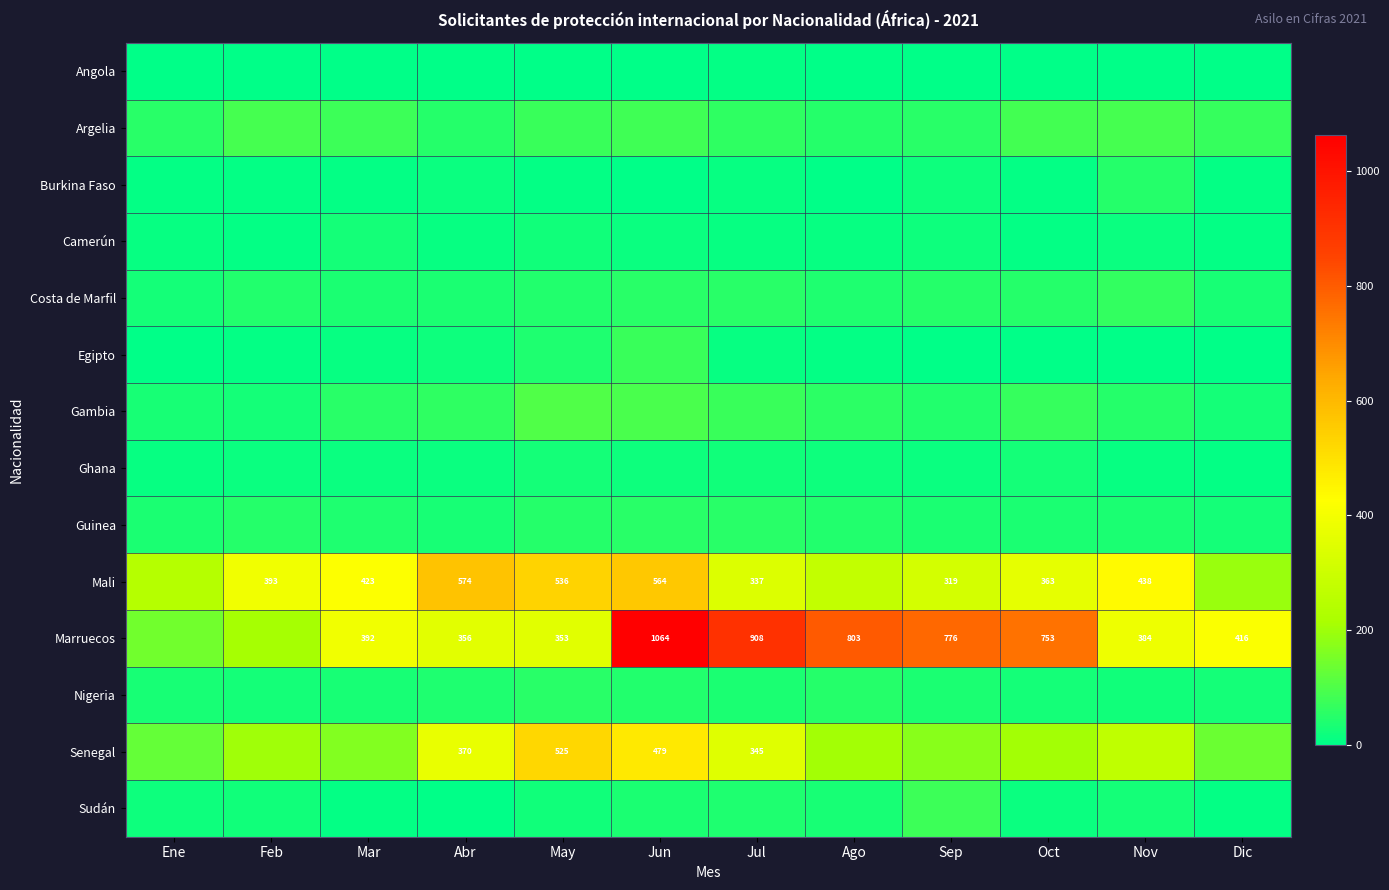

True or false: Mali has a value of 536 at May.

True